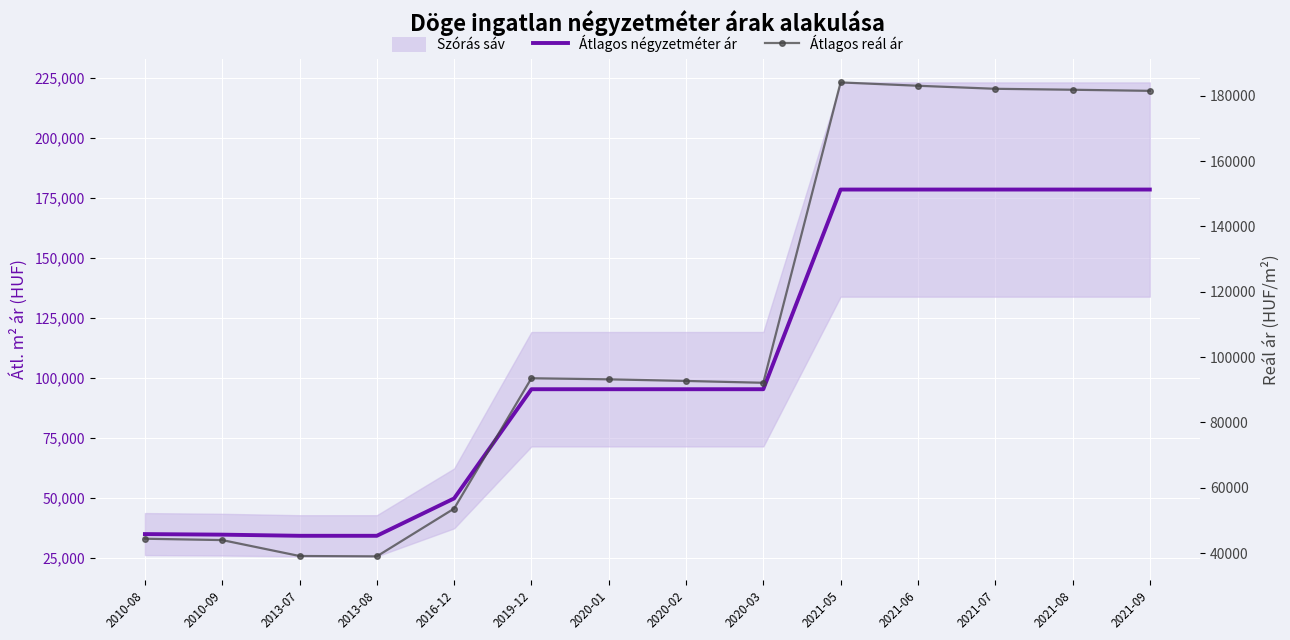

How many interior local valleys does the Átlagos reál ár series have?

2